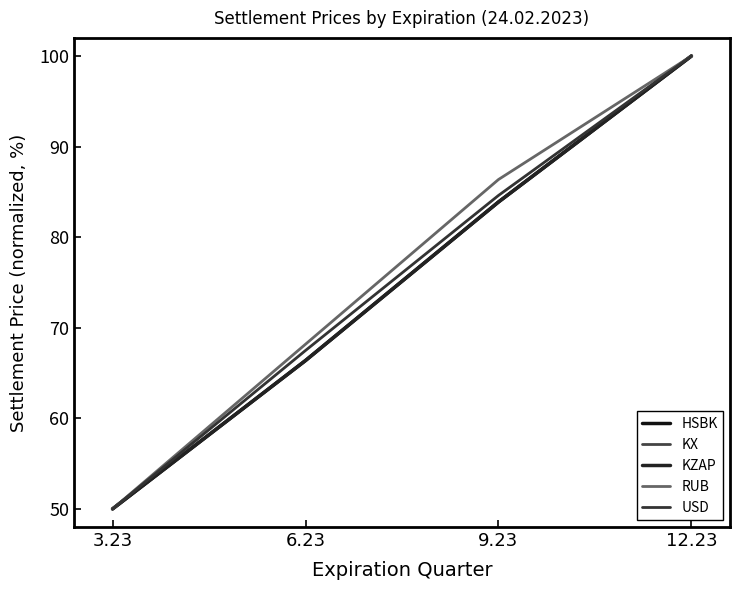

How many categories are shown in the chart?

4